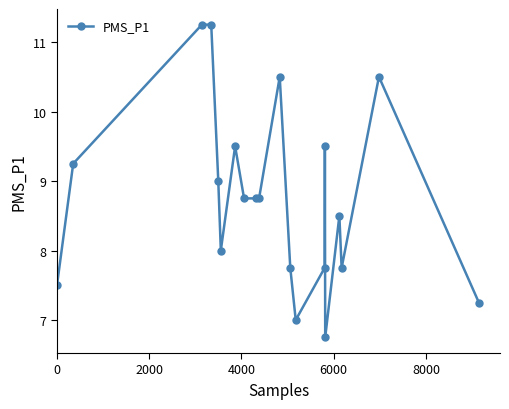

What is the value of the 7th point from the left?

9.5